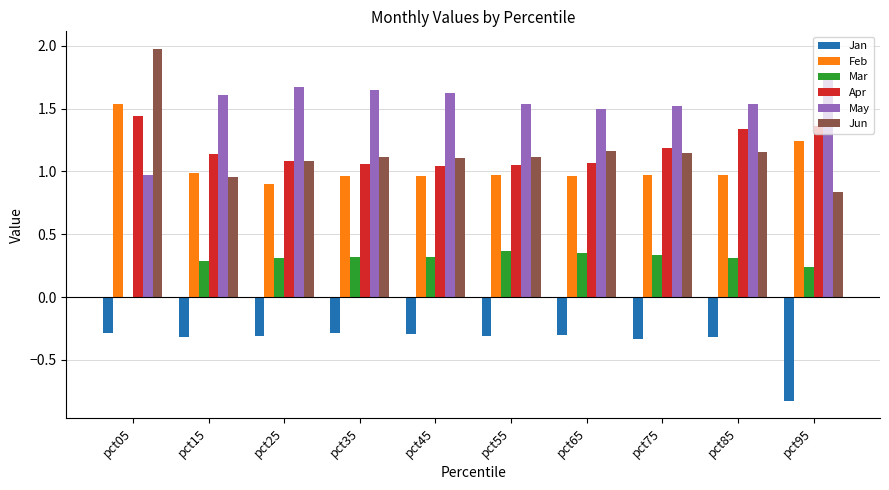

What is the sum of all Jan values?

-3.6